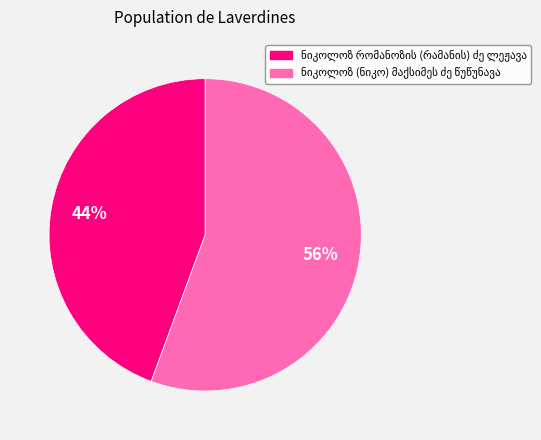

To the nearest percent, what is the average slice percentage?

50%